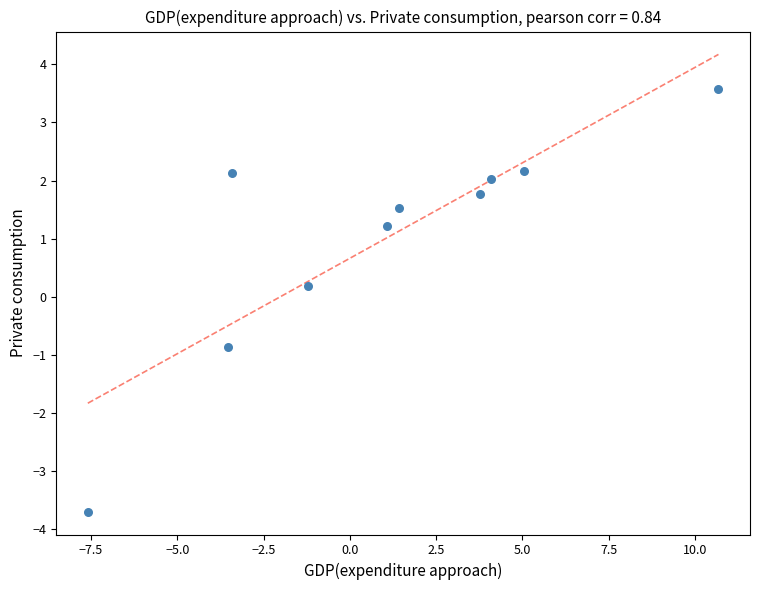

What is the average Y value?

1.0